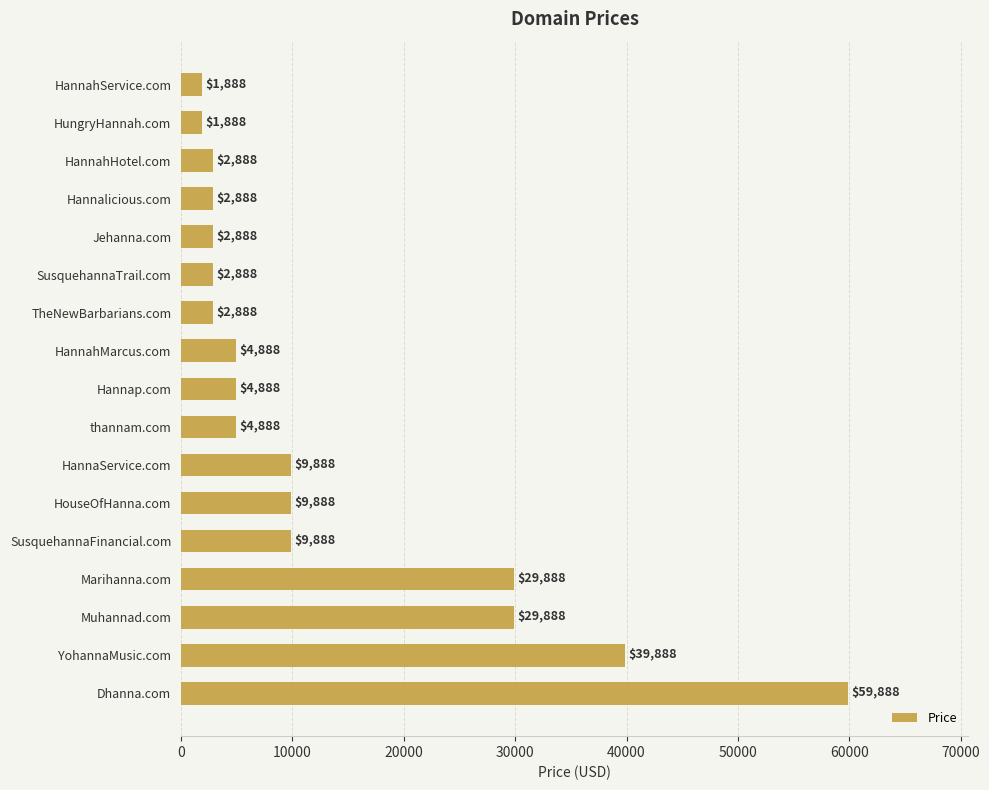

Approximately how many times larger is the value at Dhanna.com compared to TheNewBarbarians.com?

20.7